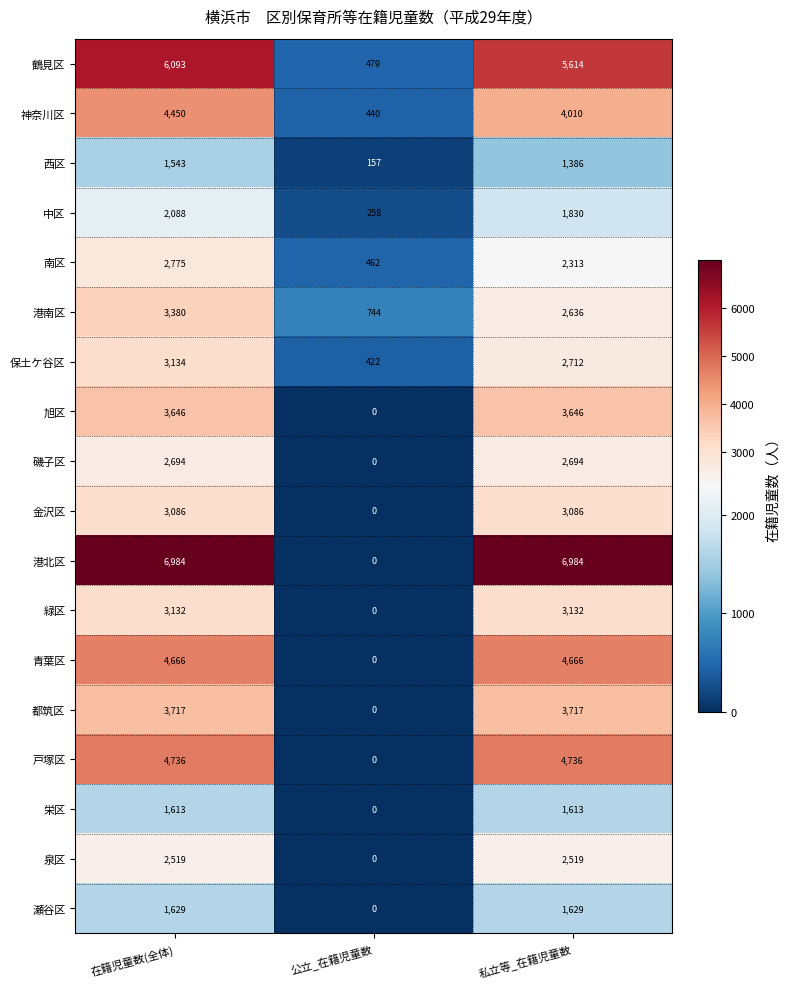

Count the 戸塚区 values in the range 0 to 4736.

3